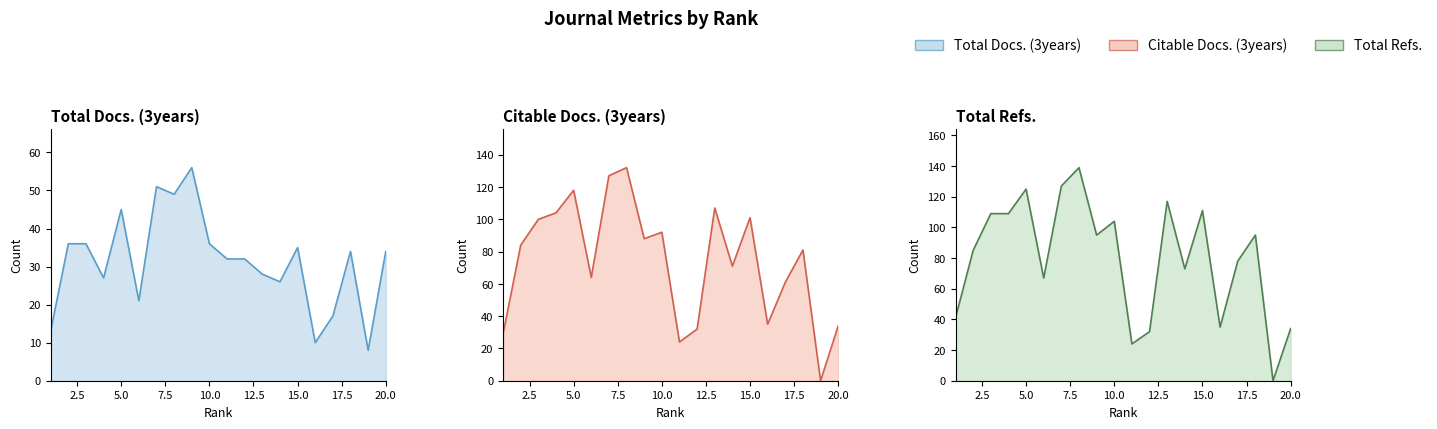

The value of Citable Docs. (3years) at 20 is 34. True or false?

True